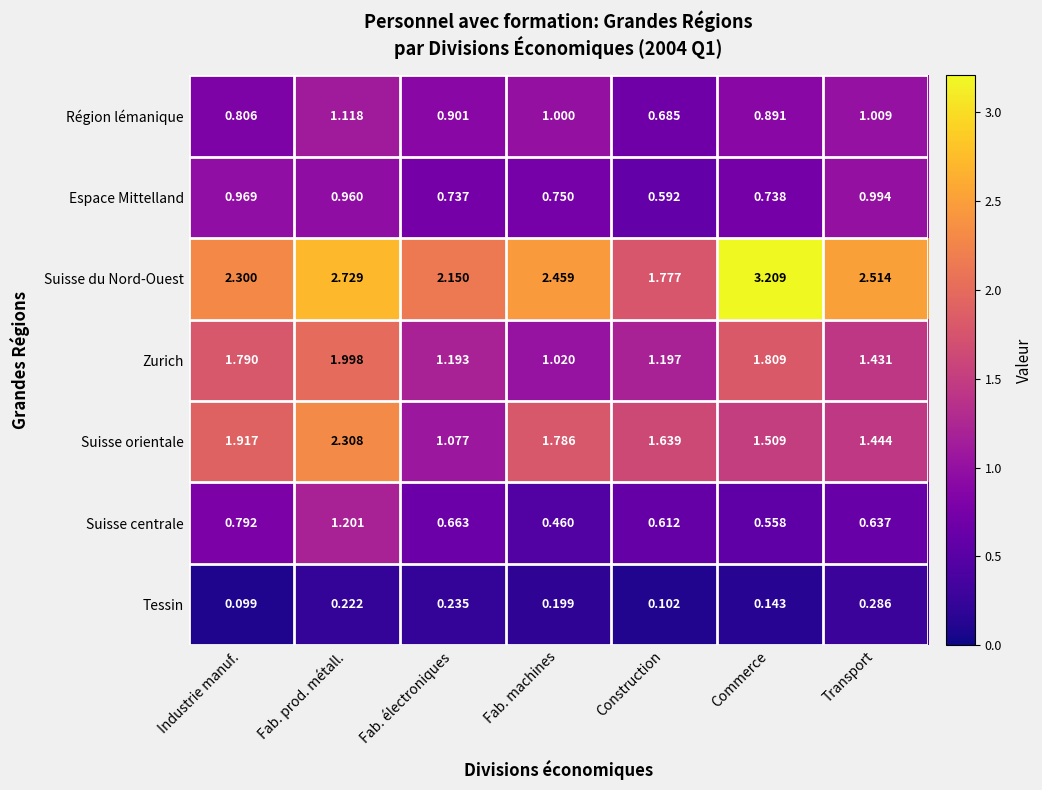

At which label does Région lémanique reach its peak?

Fab. prod. métall.